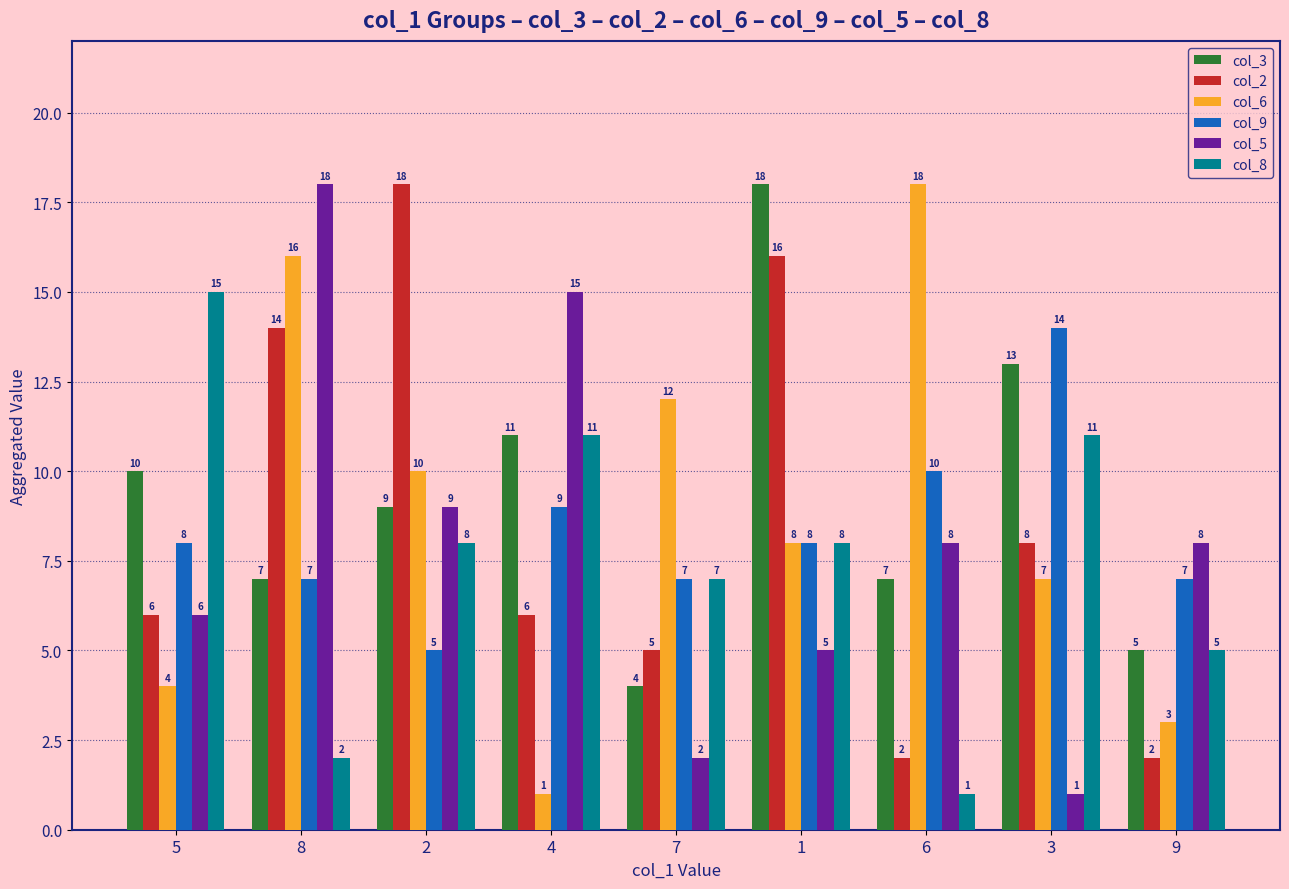

Count the number of categories in the chart.

9